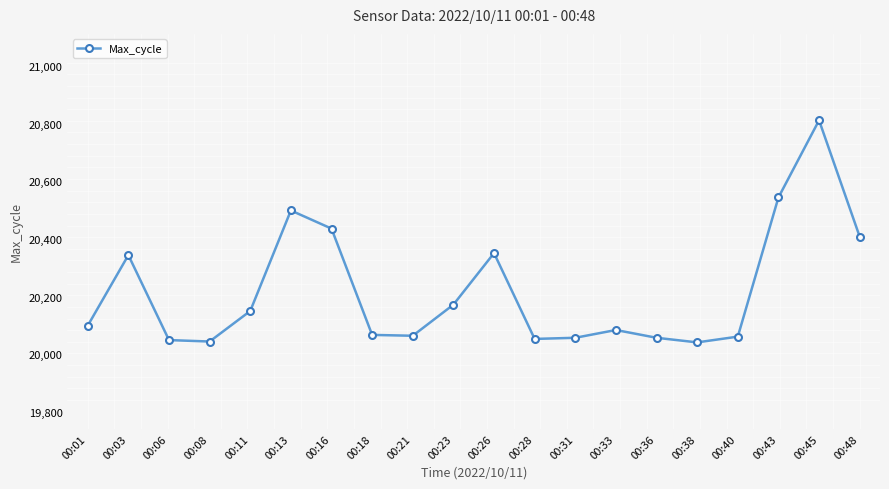

Is it true that the value at 00:11 is 29157?

False